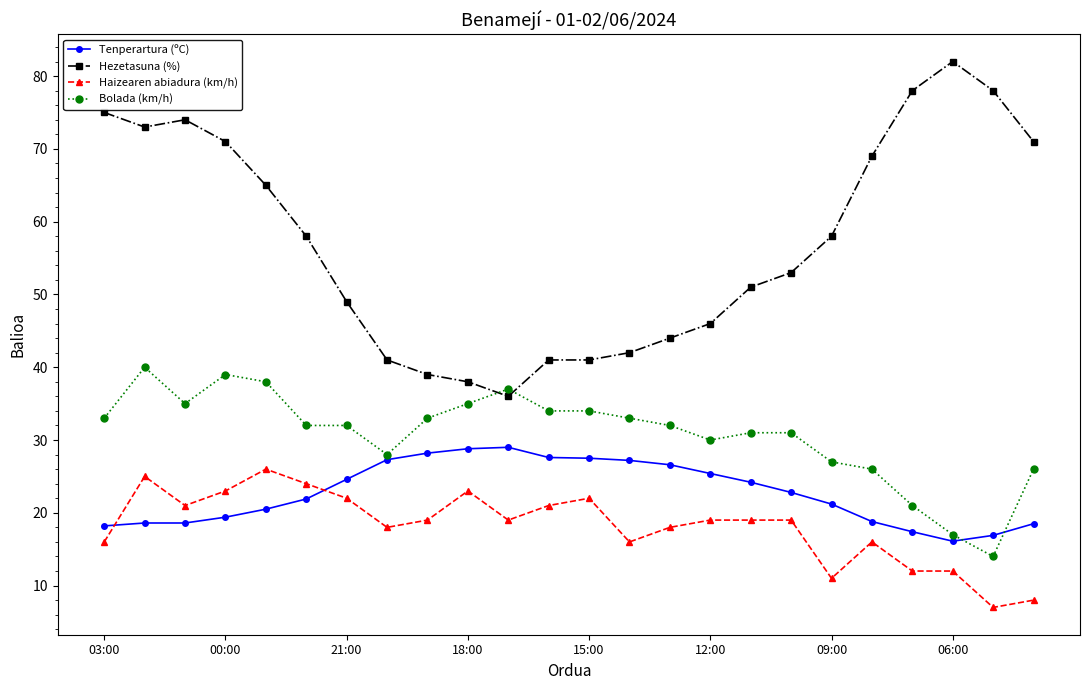

What is the minimum value for Haizearen abiadura (km/h)?

7.0